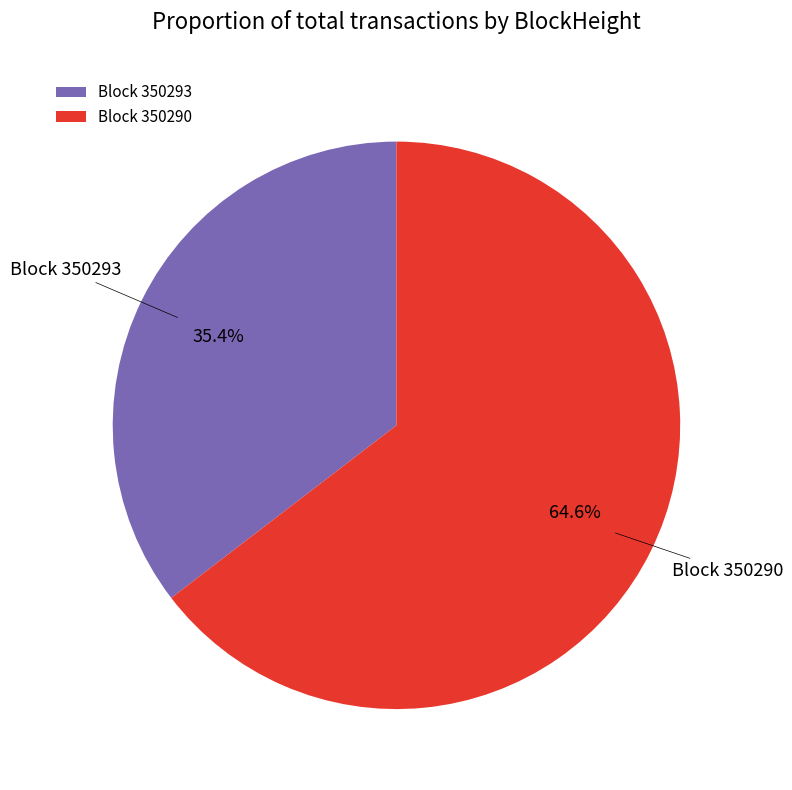

To the nearest percent, what is the difference between the largest and smallest slice percentages?

29%